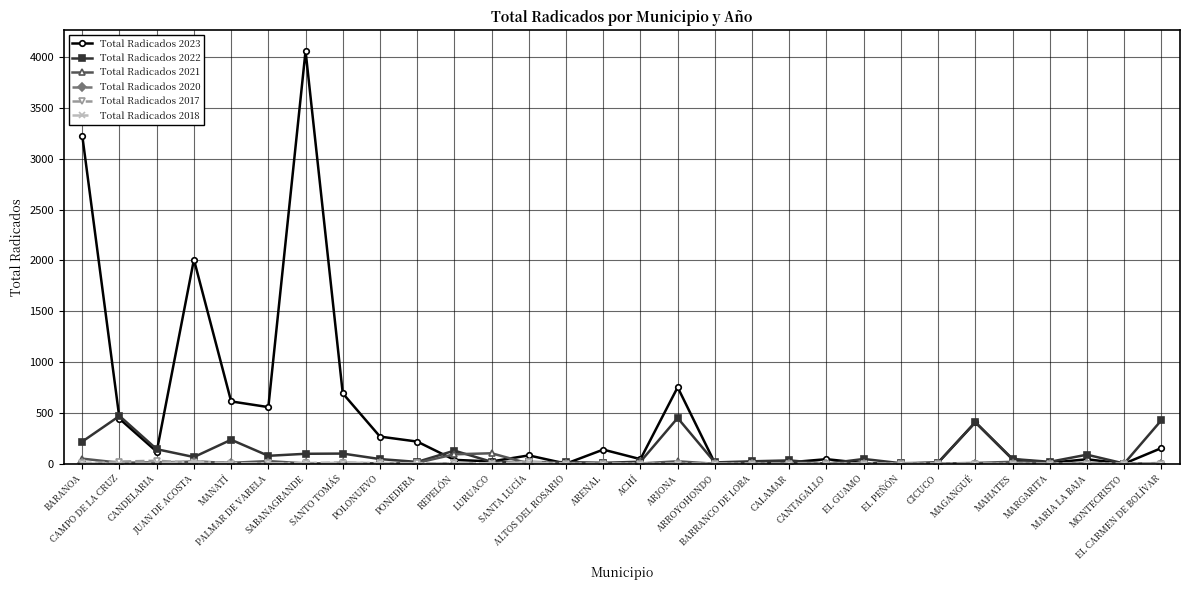

The Total Radicados 2023 series shows 154 at EL CARMEN DE BOLÍVAR. True or false?

True